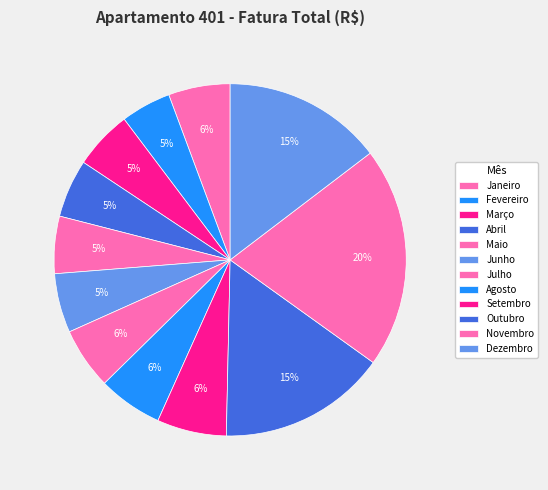

Is it true that Setembro is 6% of the pie?

True